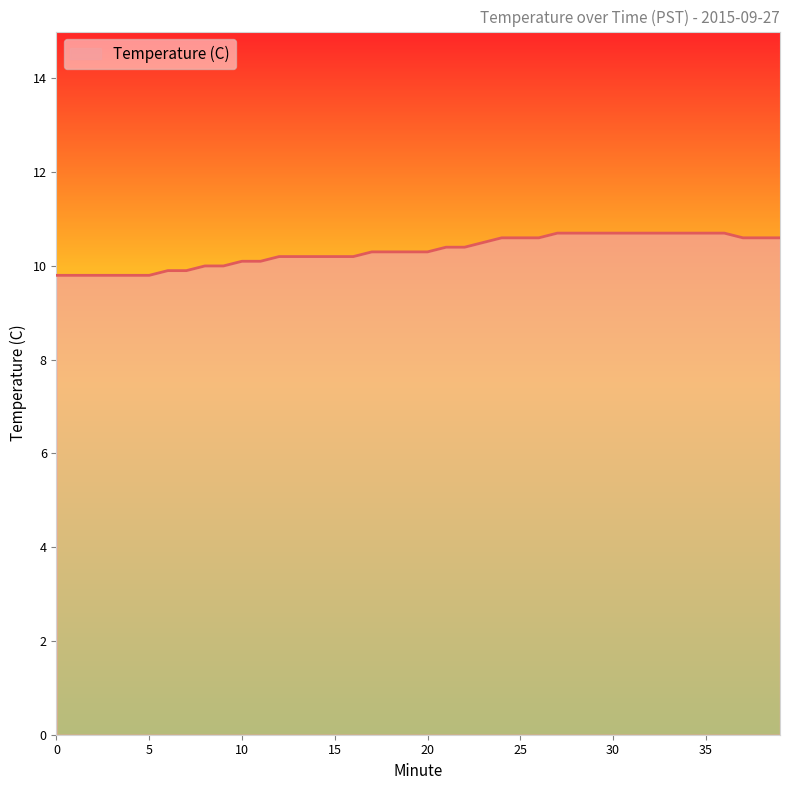

What is the difference between the maximum and minimum values?

0.9